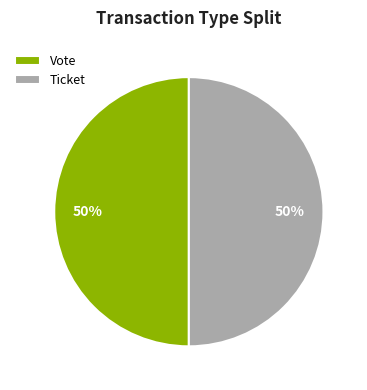

The Vote slice represents 95% of the pie. True or false?

False